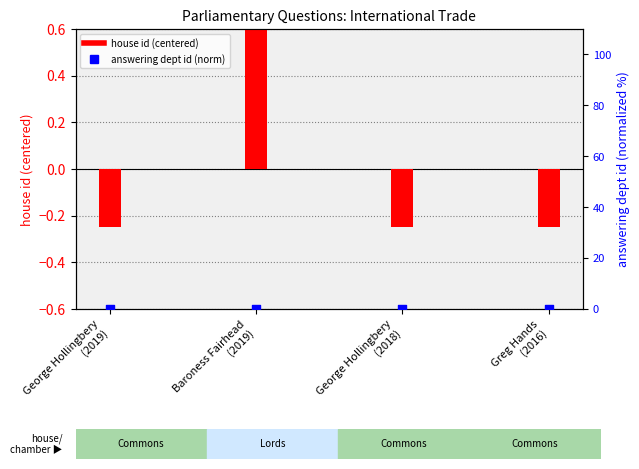

Which series has the largest total across all categories?

house id (centered)